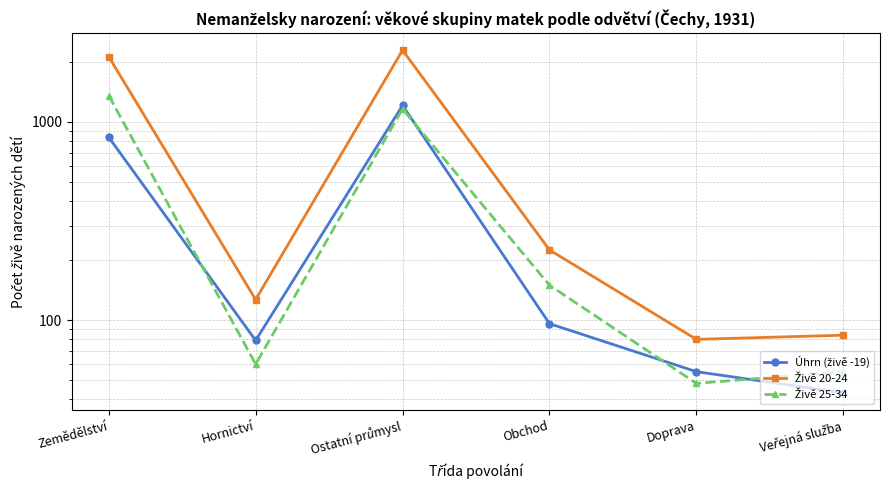

What is the spread (max minus min) of values at Obchod?

130